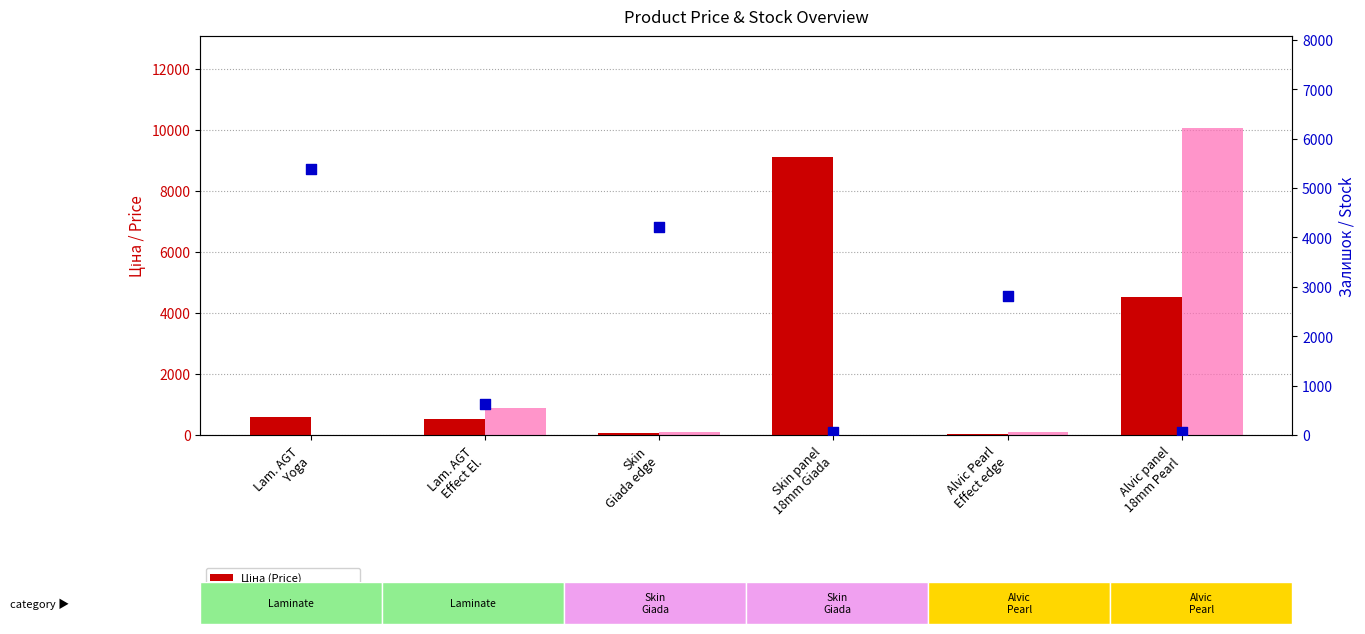

Which series has the largest Y range (max minus min)?

Ціна (Price)